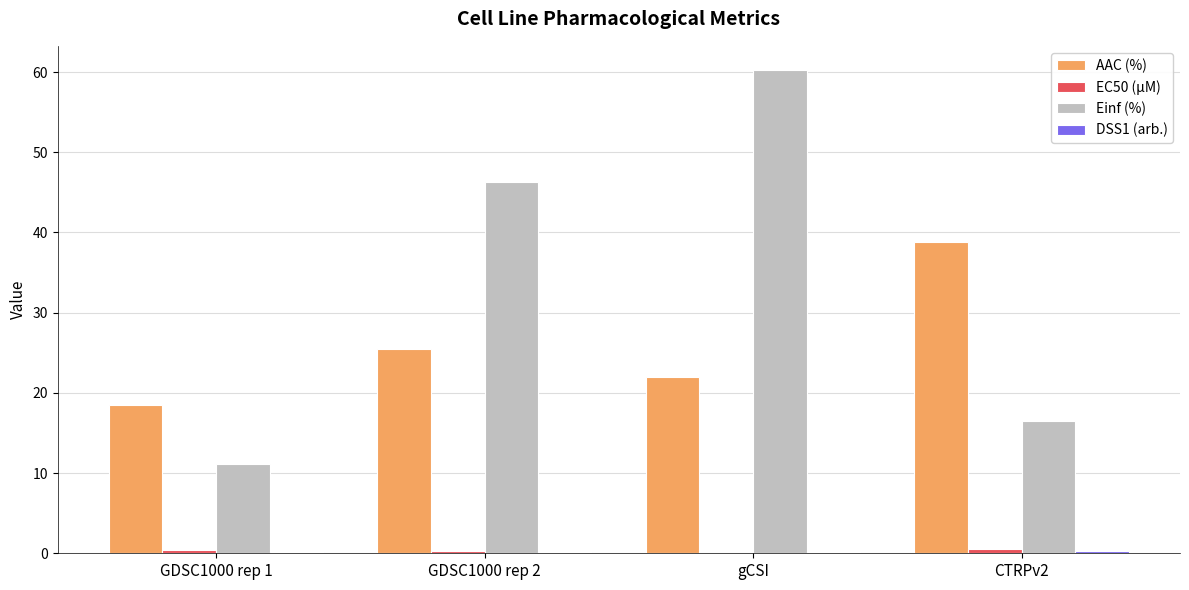

What is the sum of all AAC (%) values?

104.6